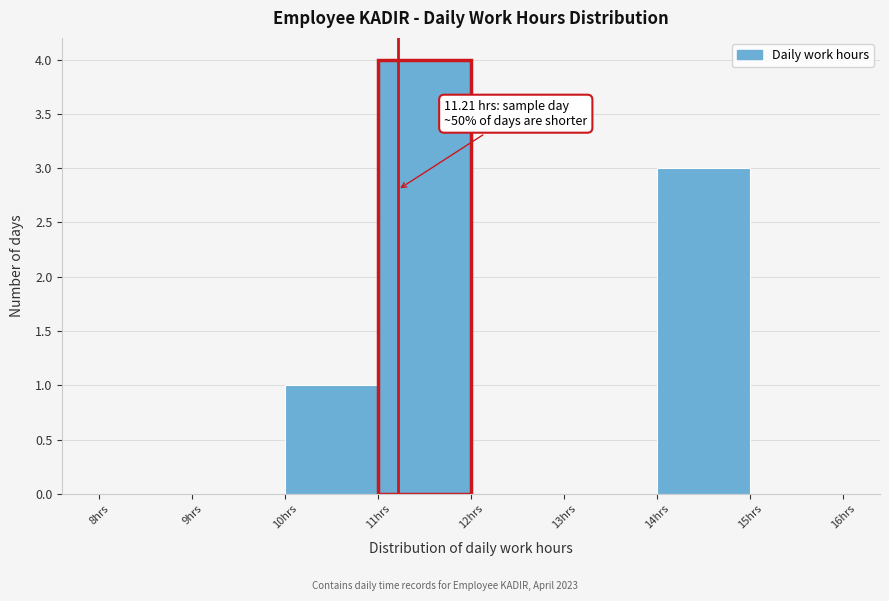

Which range on the x-axis has the tallest bar?

11 to 12